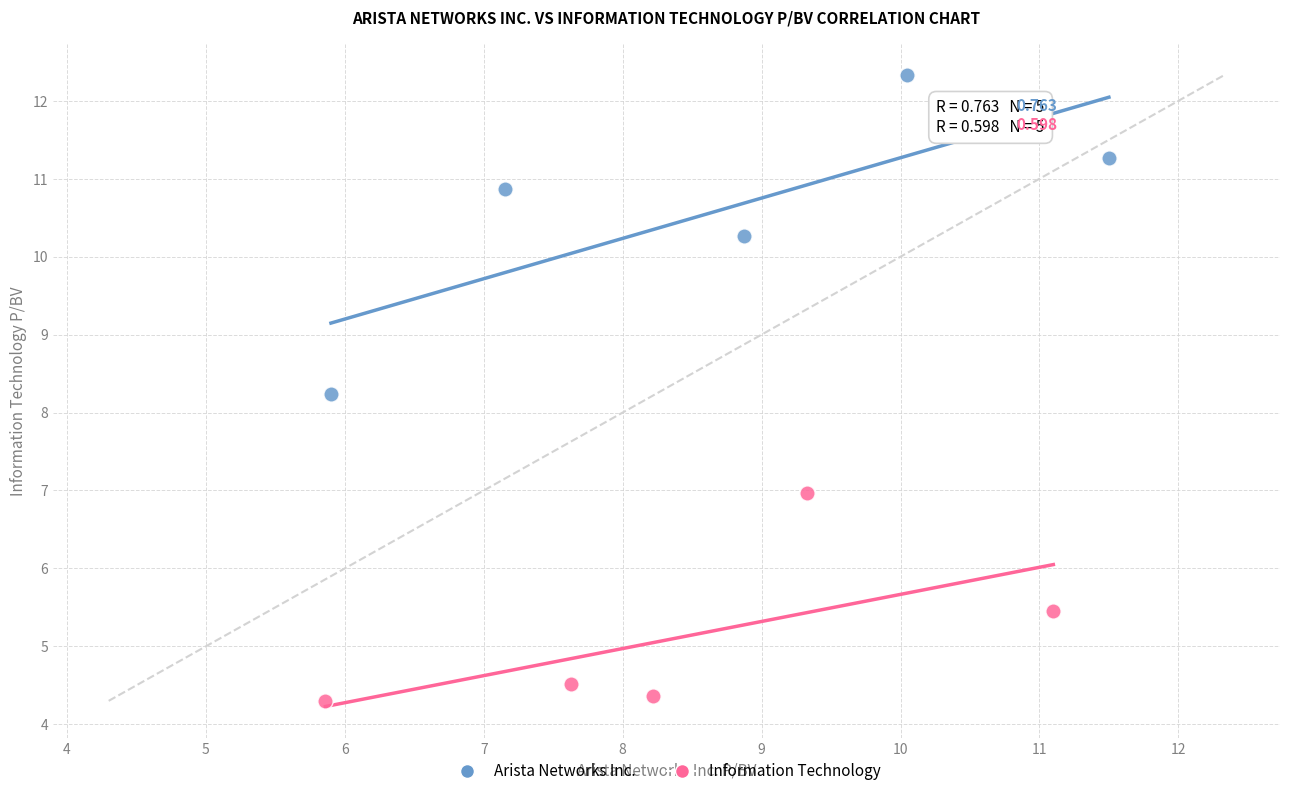

Which series has the widest spread of Y values?

Arista Networks Inc.